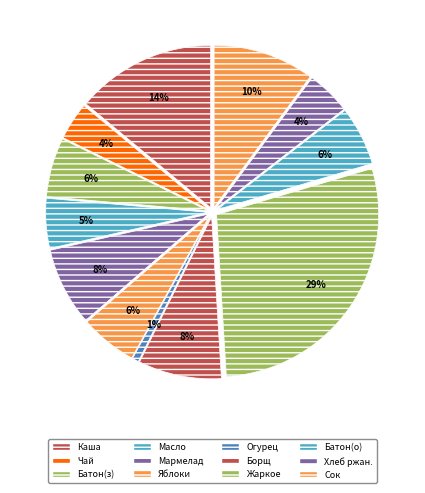

Count the number of slices in the pie.

12